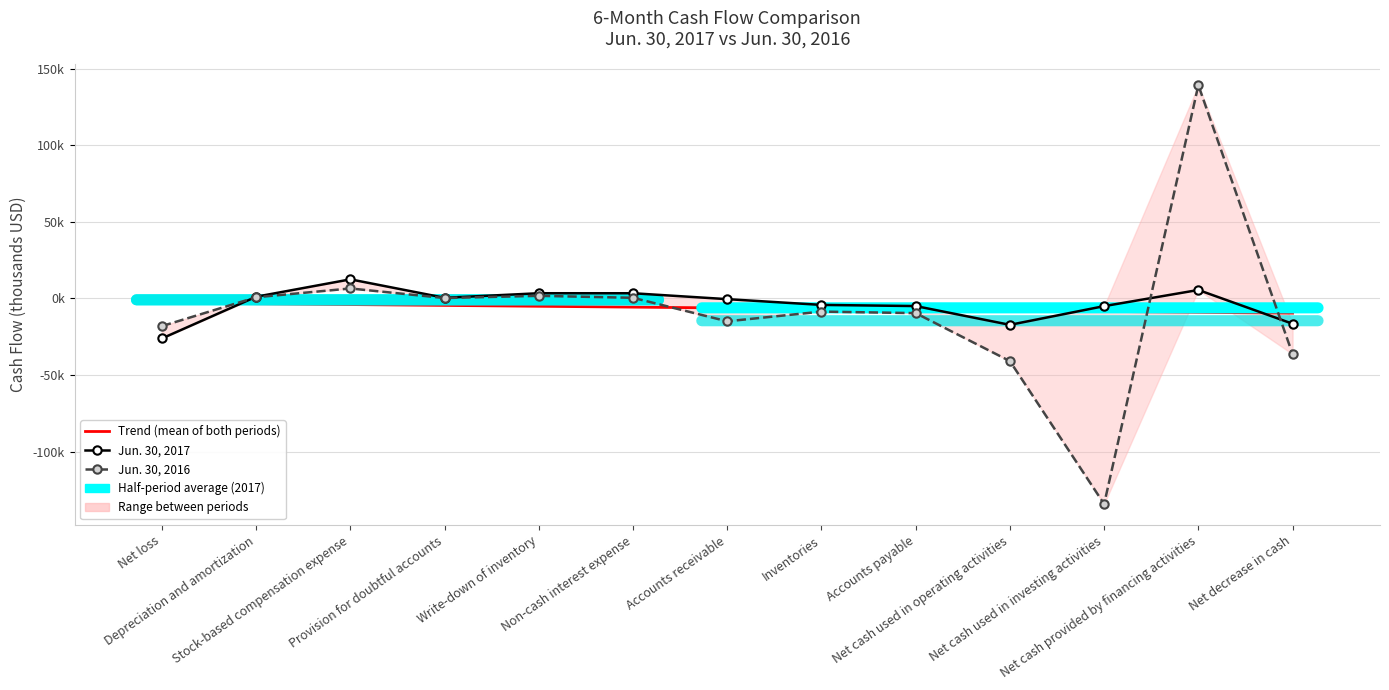

Which label corresponds to the largest value in the chart?

Net cash provided by financing activities